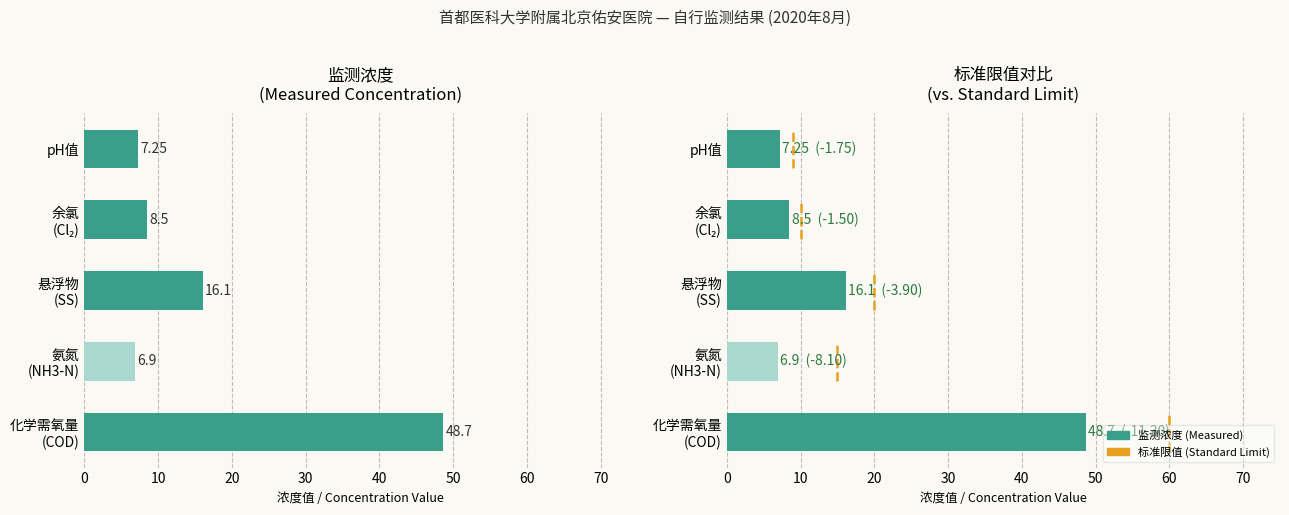

Where is the data nearest to the value 27?

悬浮物 (SS)